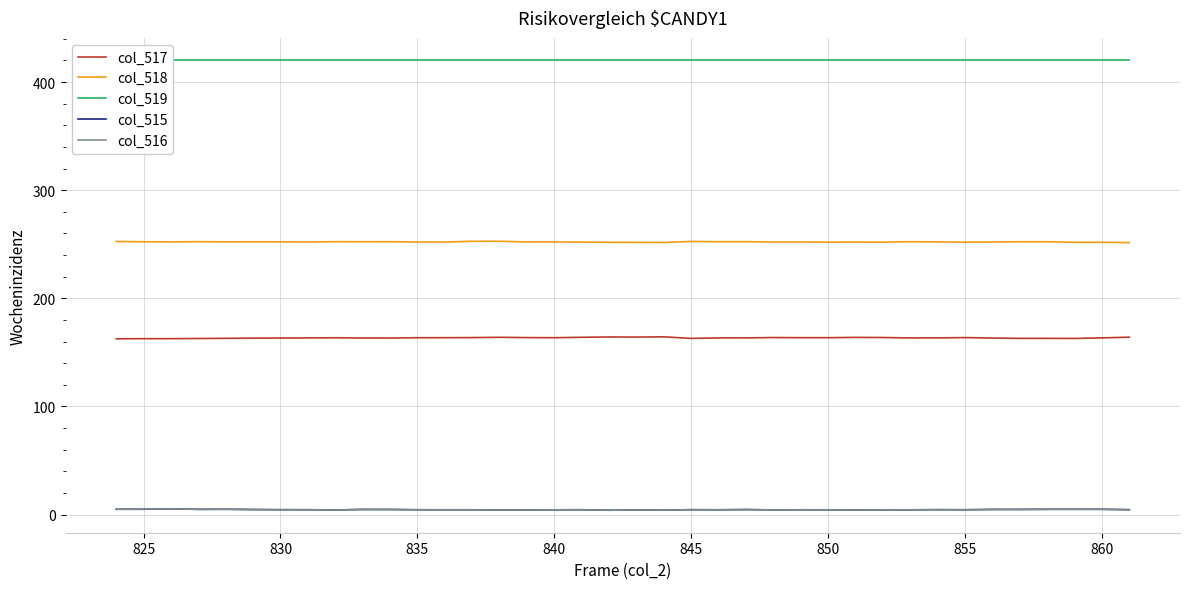

What is the highest value of the col_519 series?

420.0